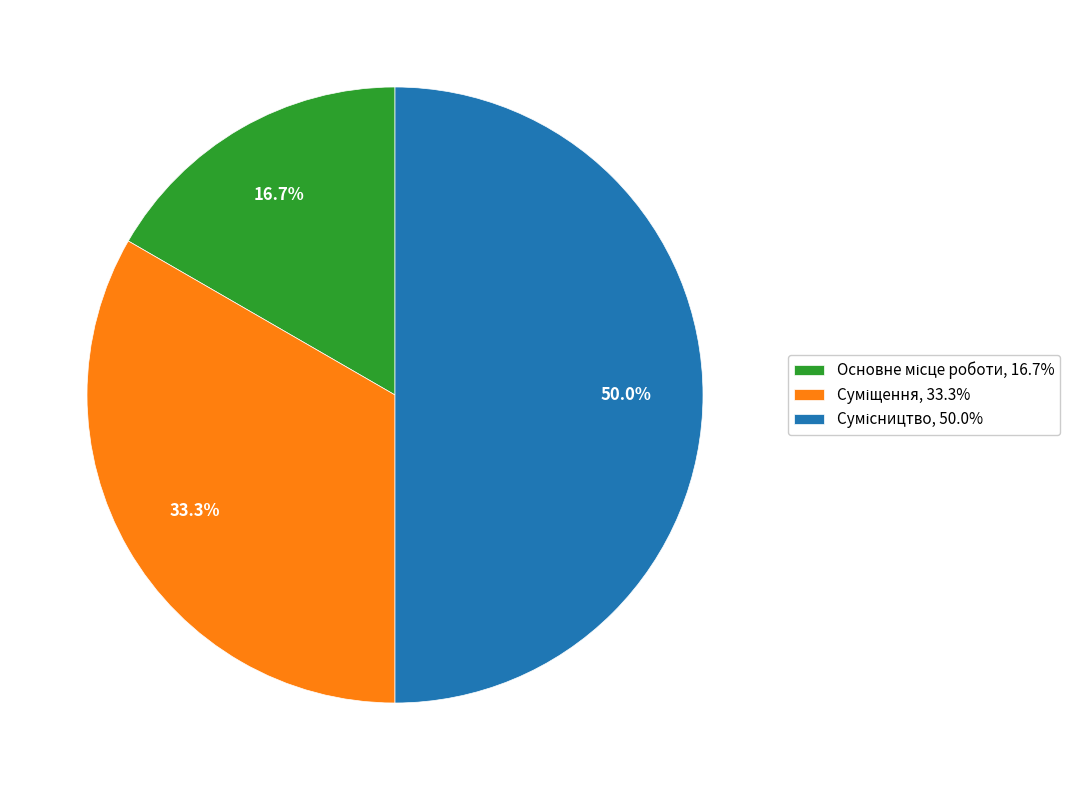

Does Основне місце роботи account for over 50% of the chart?

No